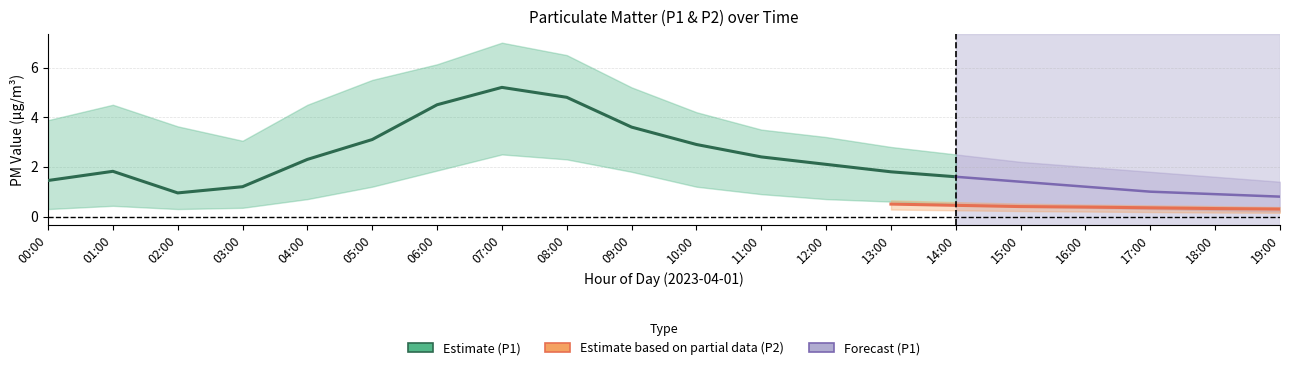

What is the label of the 5th point from the right?

15:00